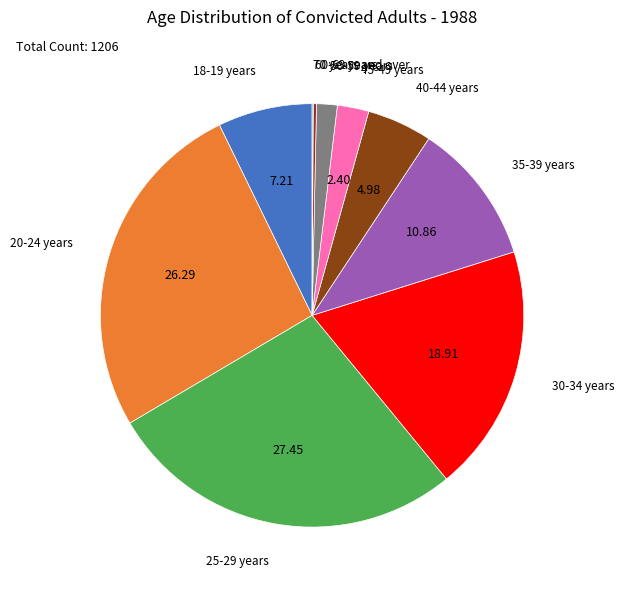

Is 50-59 years the majority of the pie?

No